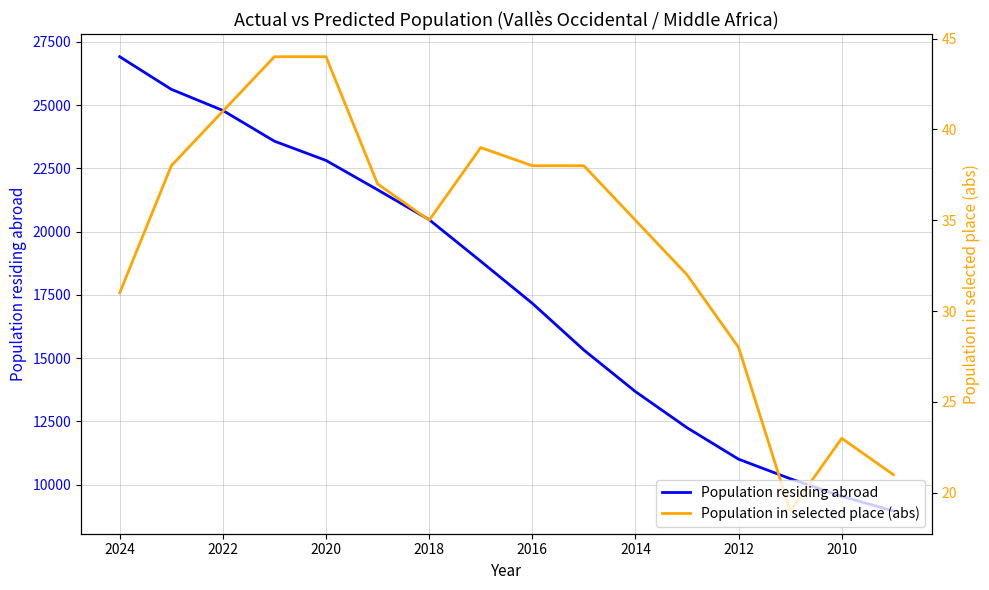

Rank the series by their average value, from highest to lowest.

Population residing abroad, Population in selected place (abs)